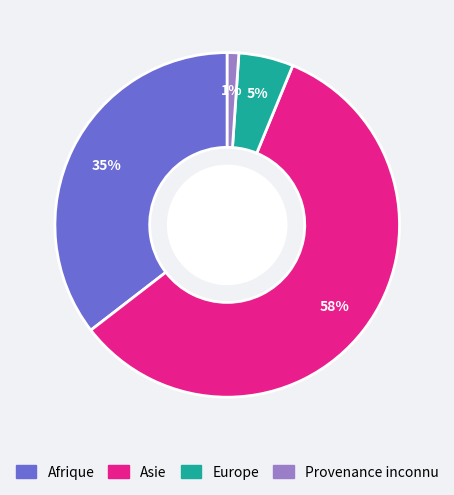

The Asie slice represents 64% of the pie. True or false?

False